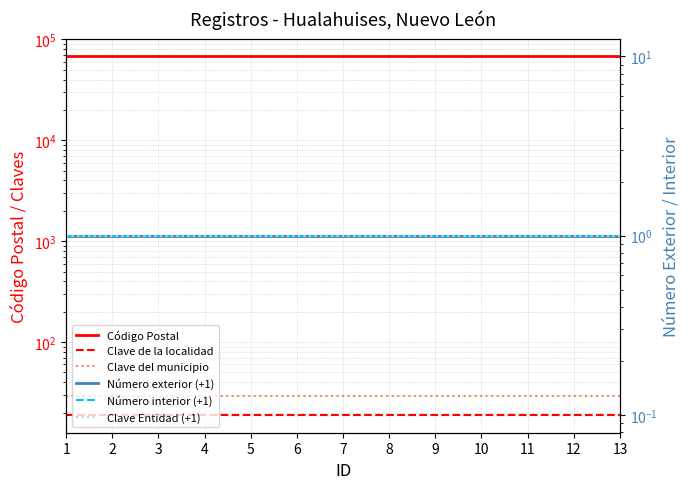

What is the approximate value of Número interior (+1) at 2?

1